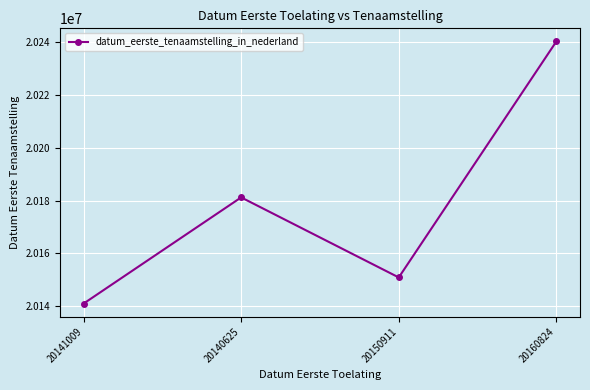

What value does the data have at 20160824, to the nearest 50?

20240250